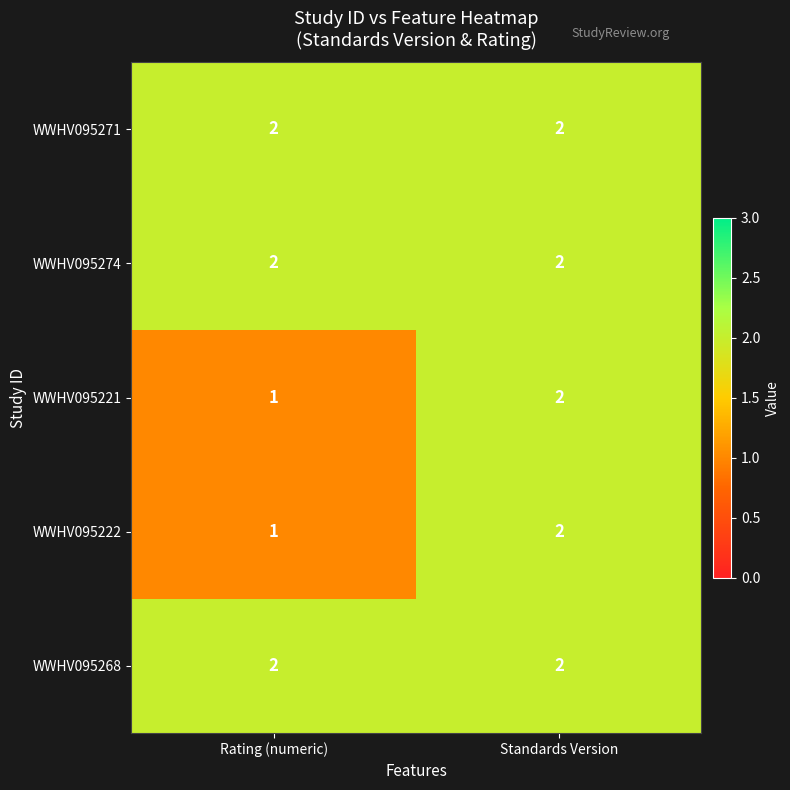

Reading left to right, list all the values displayed in this chart.

WWHV095271: 2	2
WWHV095274: 2	2
WWHV095221: 1	2
WWHV095222: 1	2
WWHV095268: 2	2